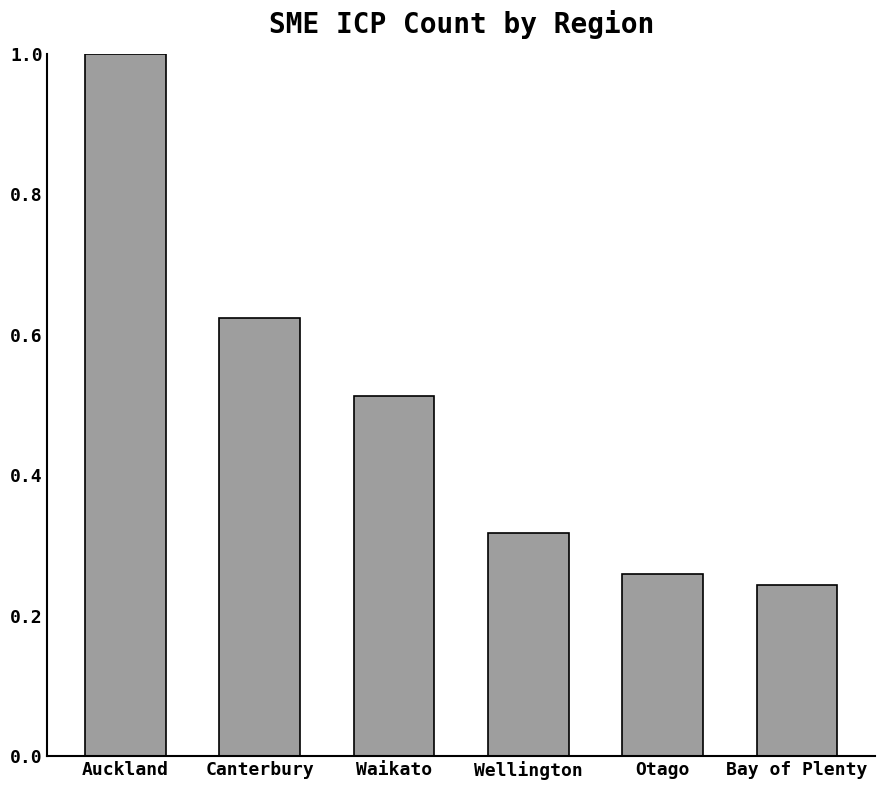

What is the greatest value displayed?

1.0